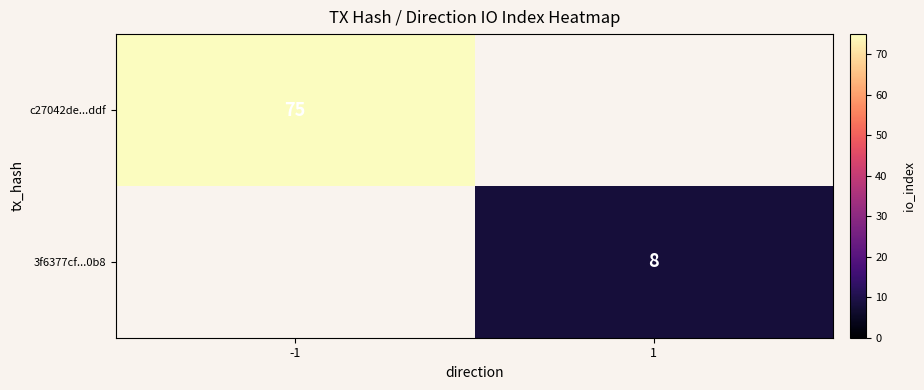

Is it true that c27042de...ddf equals 123 at -1?

False